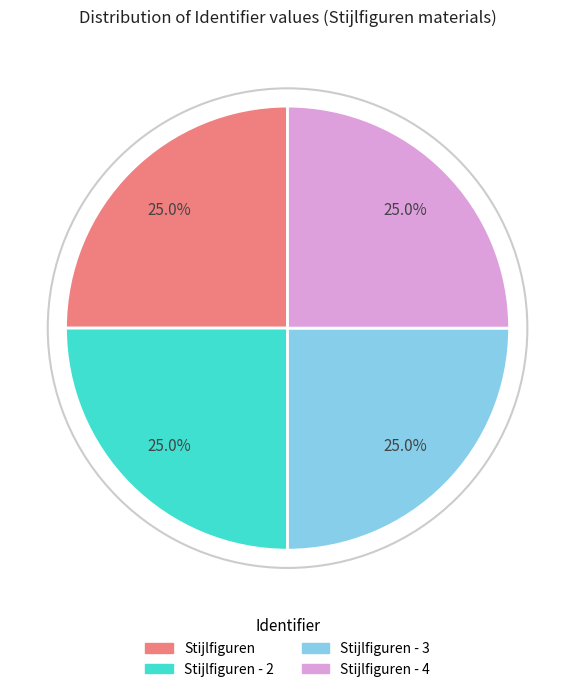

Does any single category account for the majority?

No